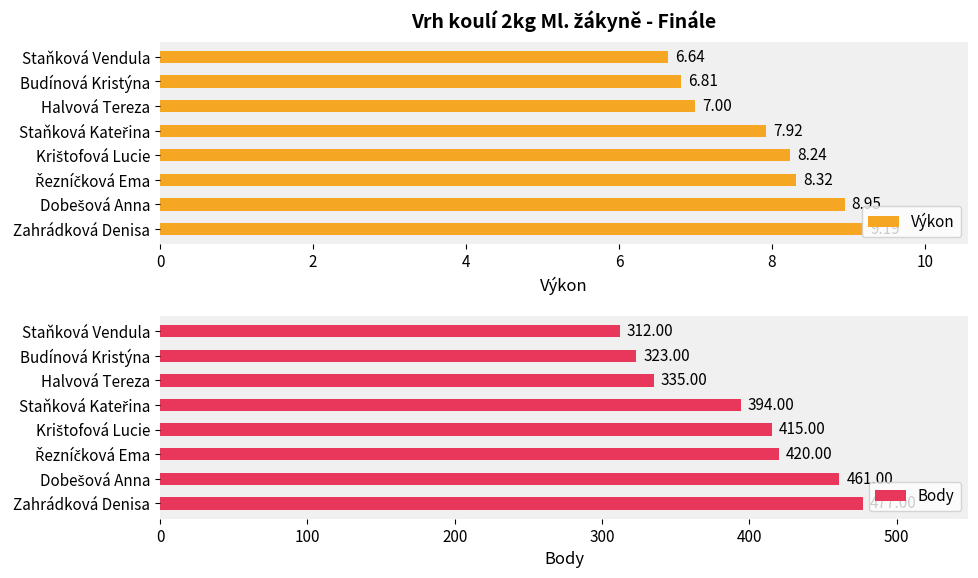

What is the sum of all Výkon values?

63.1